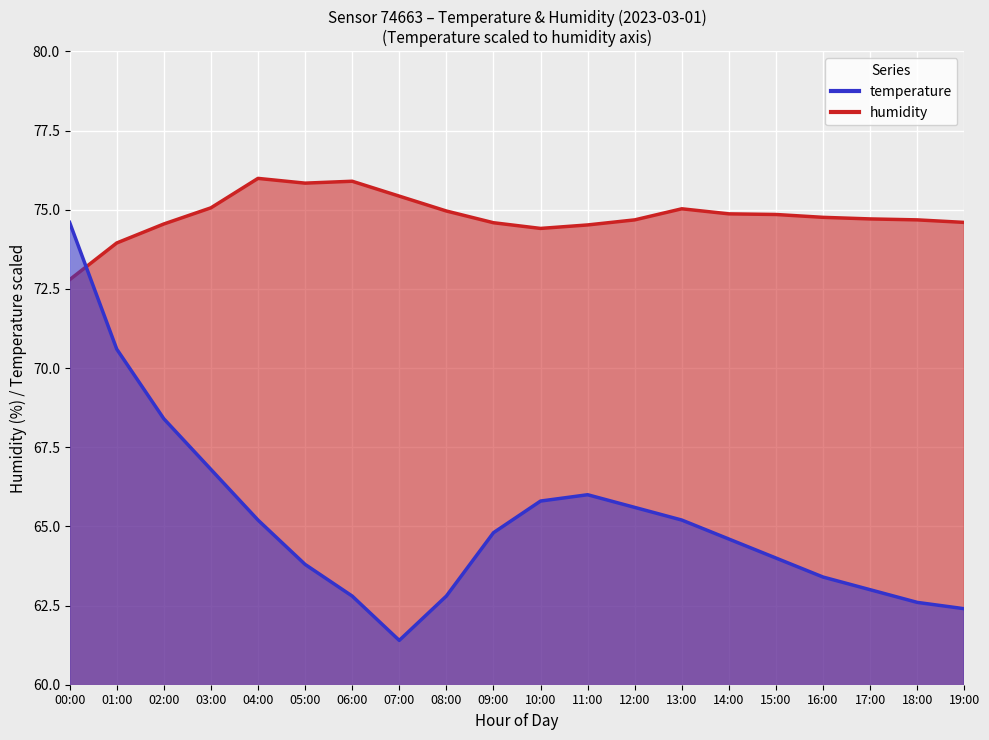

After their last crossing, which series has the higher values: humidity or temperature?

humidity